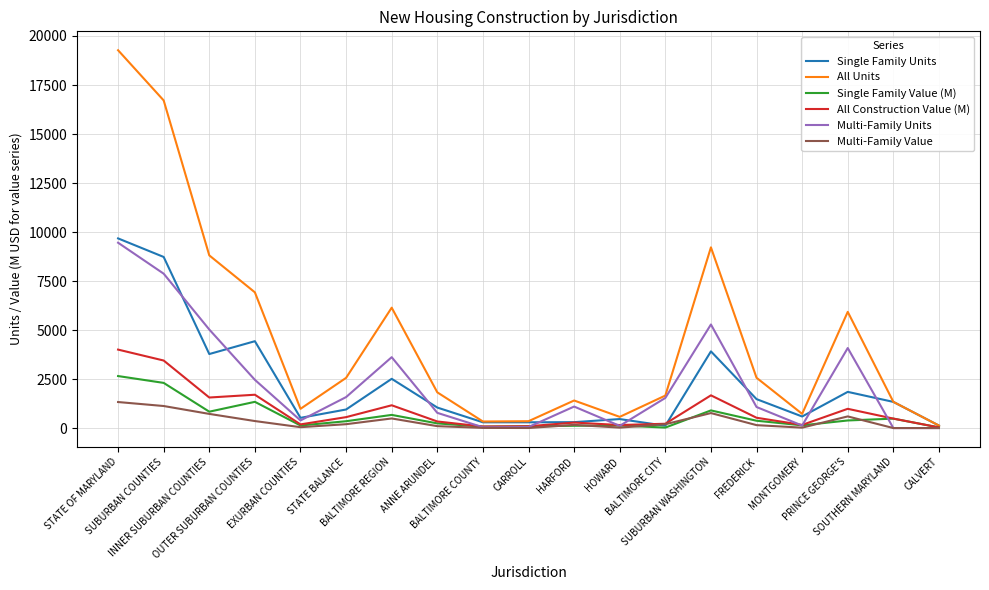

What is the highest value of the Multi-Family Value series?

1327.9